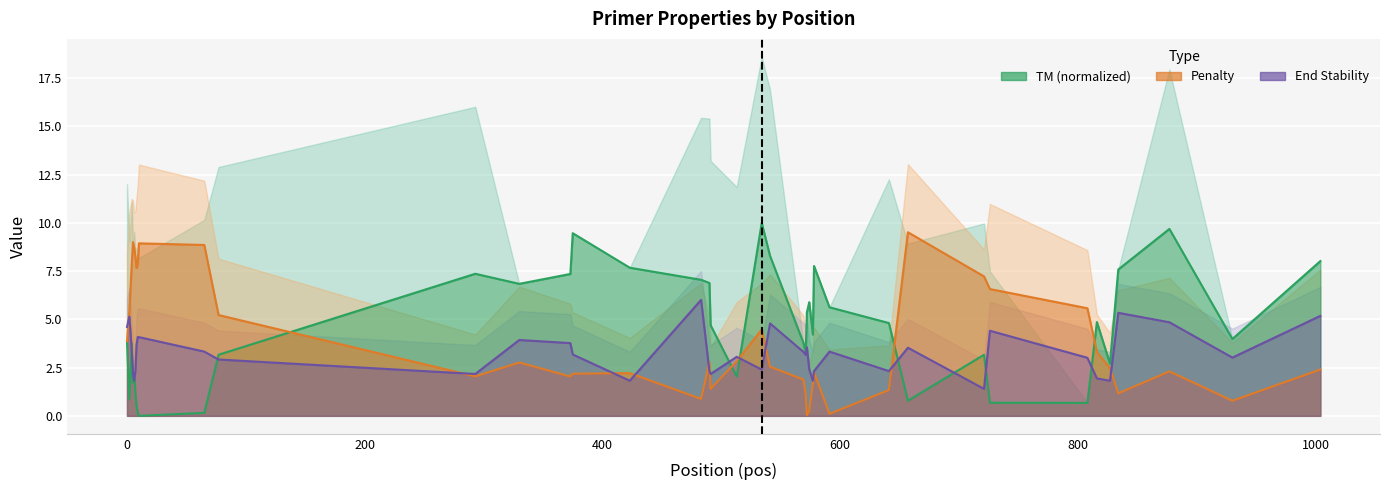

What is the label of the 36th point from the right?

600